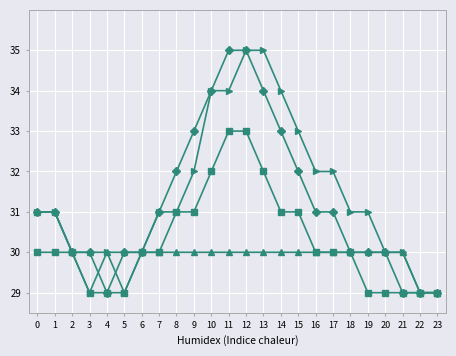

At which category is the sum across all series the highest?

12